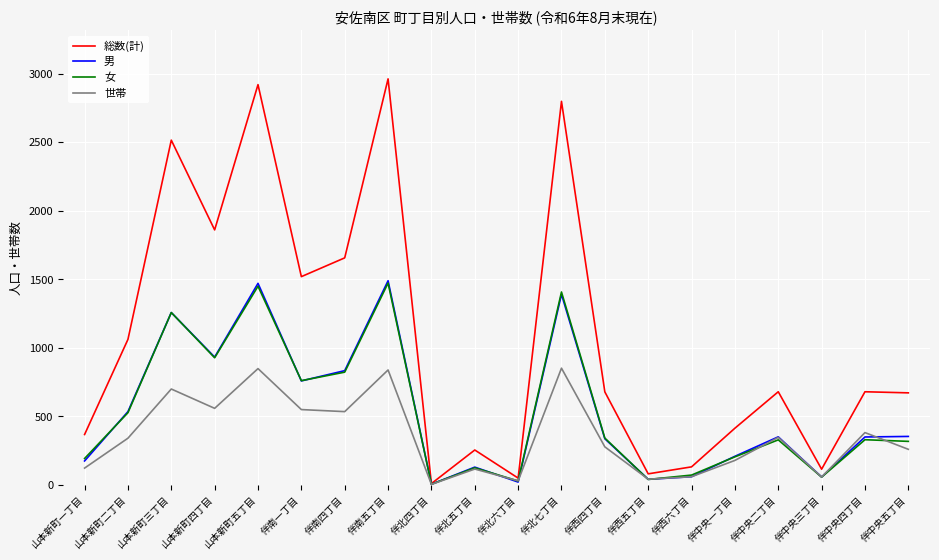

Which series has the largest range (max minus min)?

総数(計)